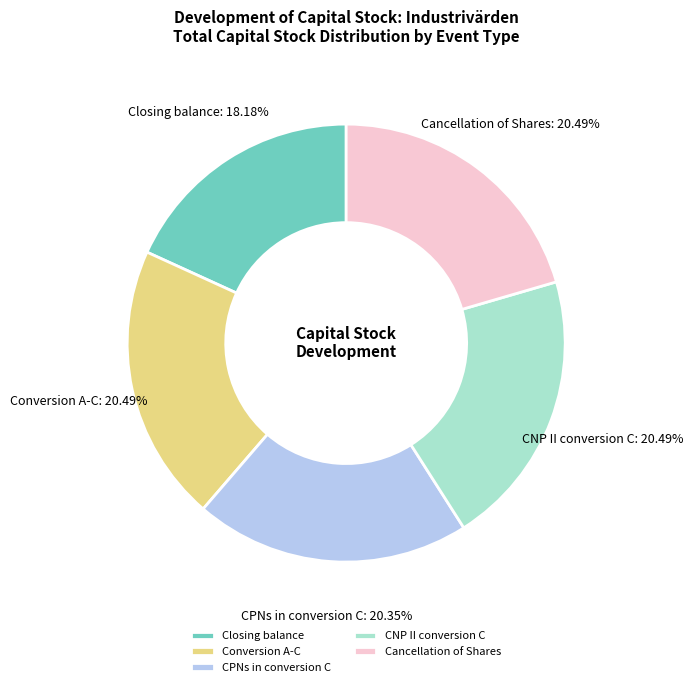

How many slices are in this pie chart?

5